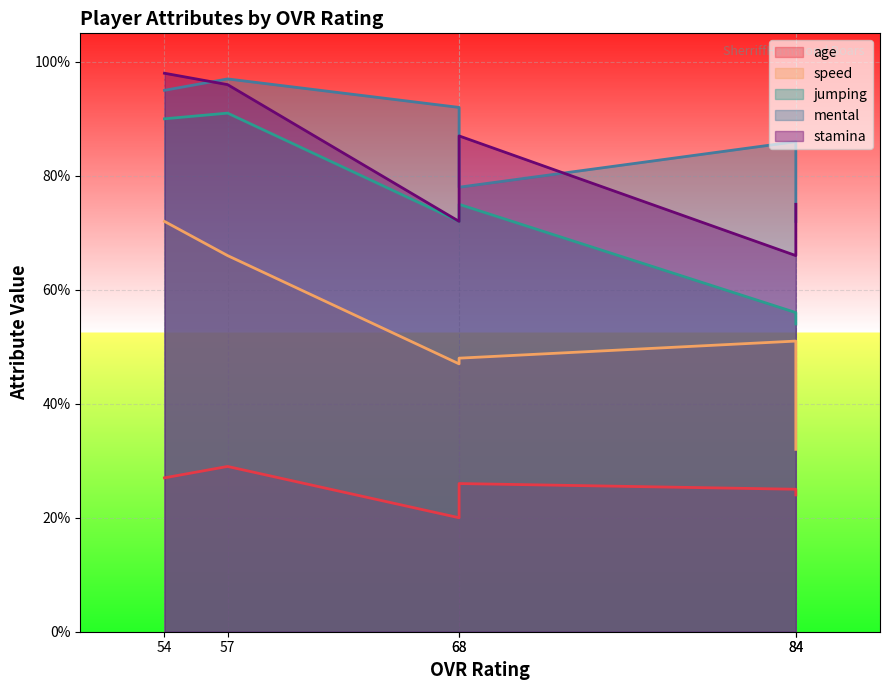

Where is mental nearest to the value 84?

84